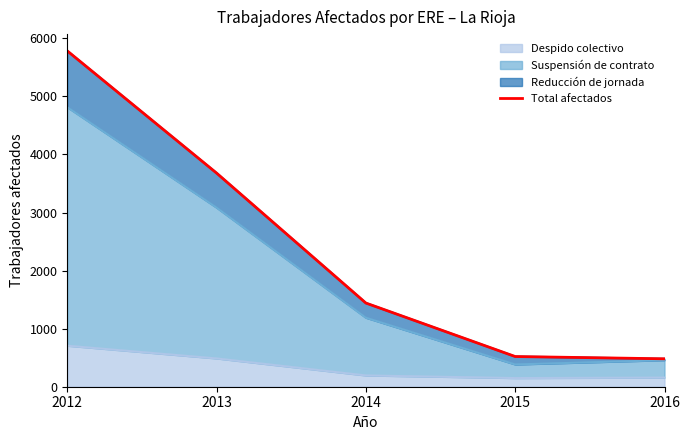

True or false: the data has more than 0 interior local peaks.

False